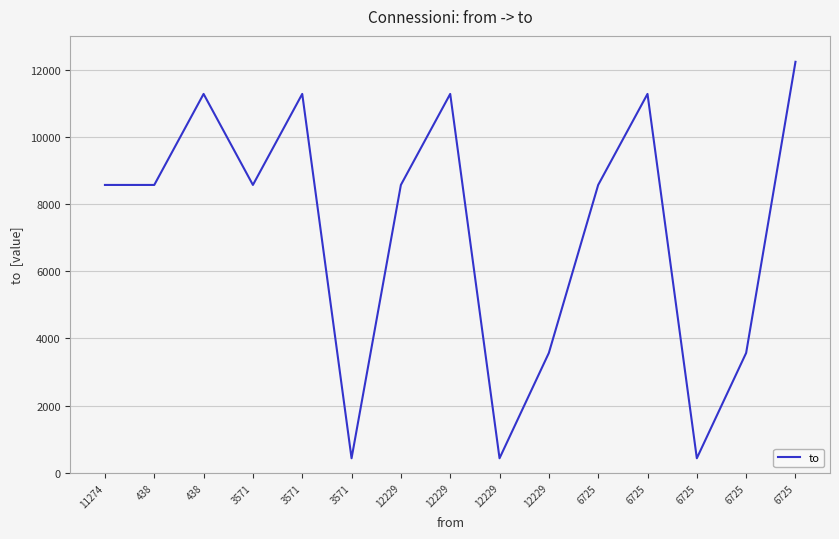

What is the label of the 12th point from the right?

3571